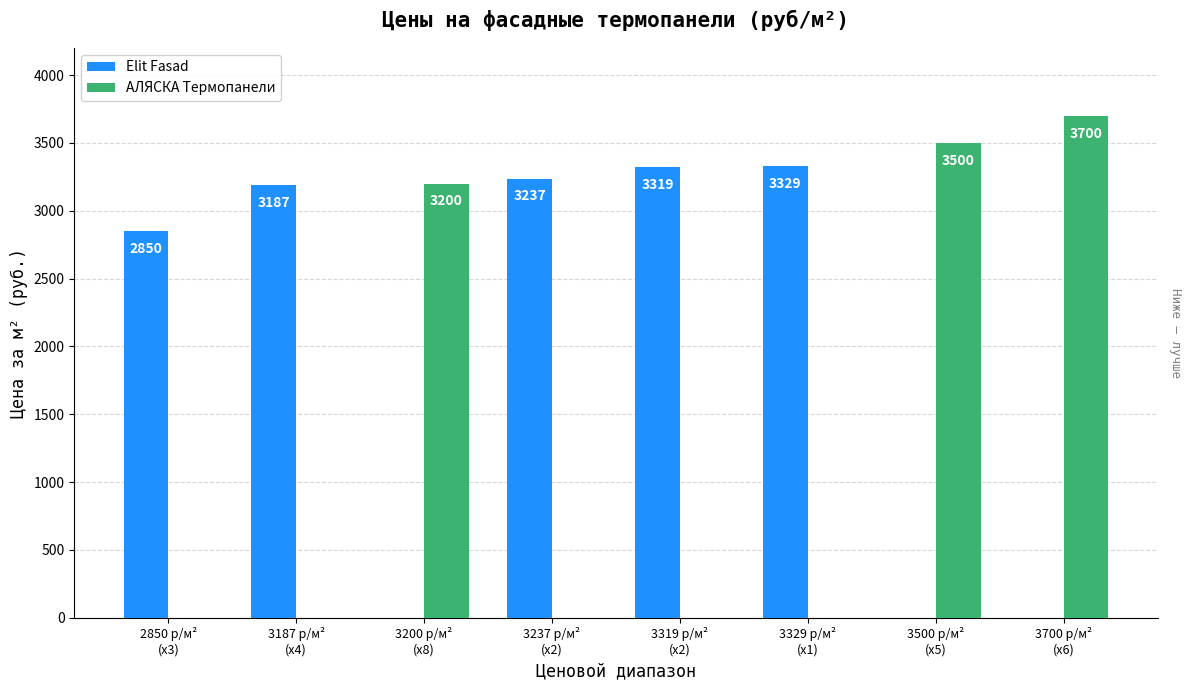

What is the total value across all series at 3700 р/м²
(x6)?

3700